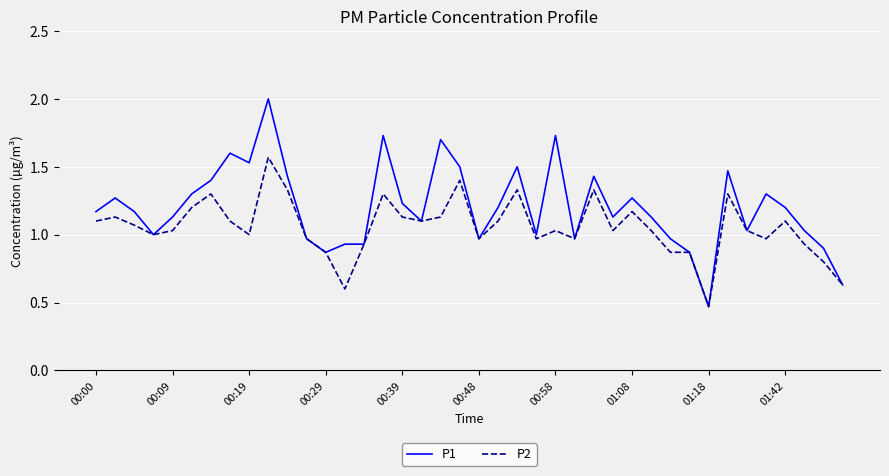

Rank the series by their maximum value, from lowest to highest.

P2, P1